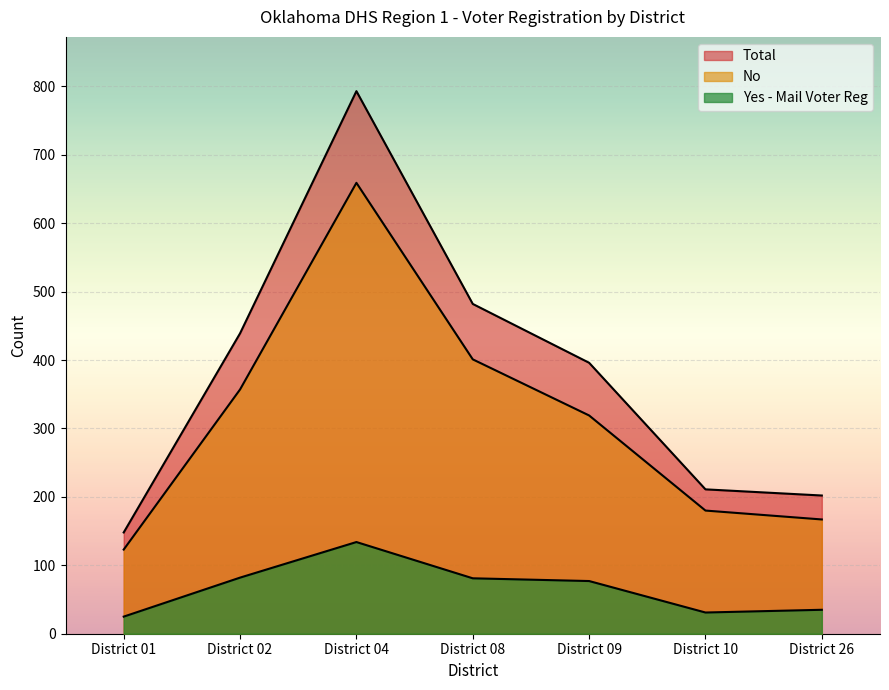

List the series in order of their peak value, lowest first.

Yes, No, Total